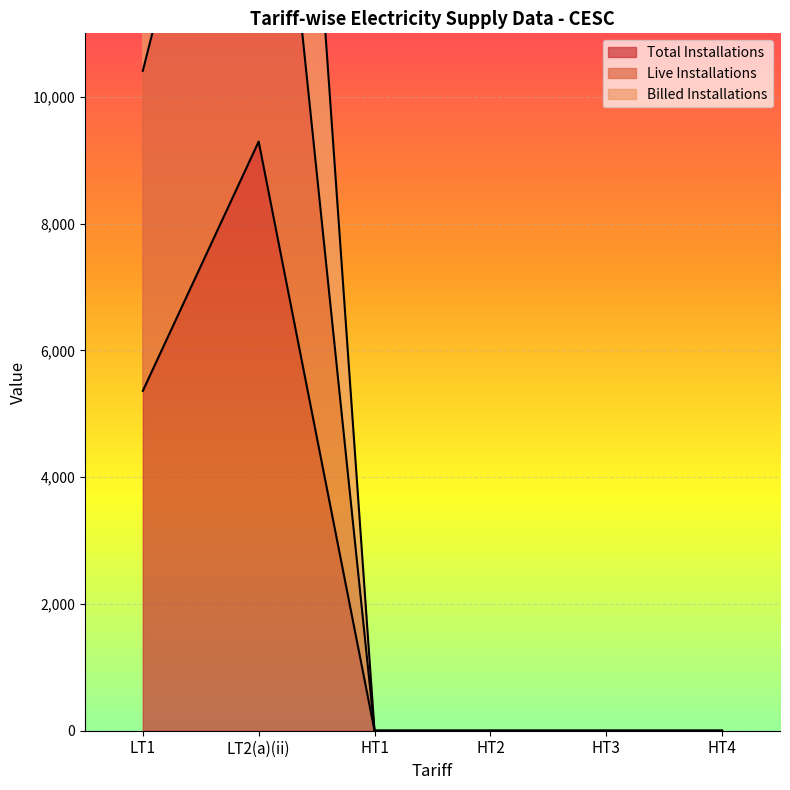

Rank the series at HT2 from lowest to highest value.

Total Installations, Live Installations, Billed Installations